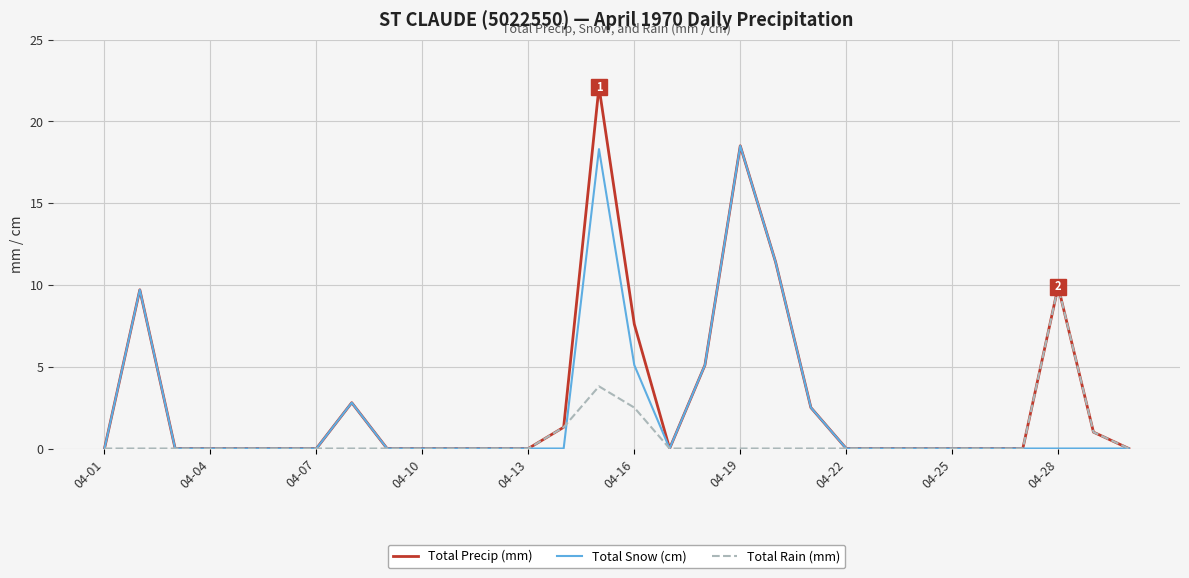

What is the maximum value shown in the chart?

22.1